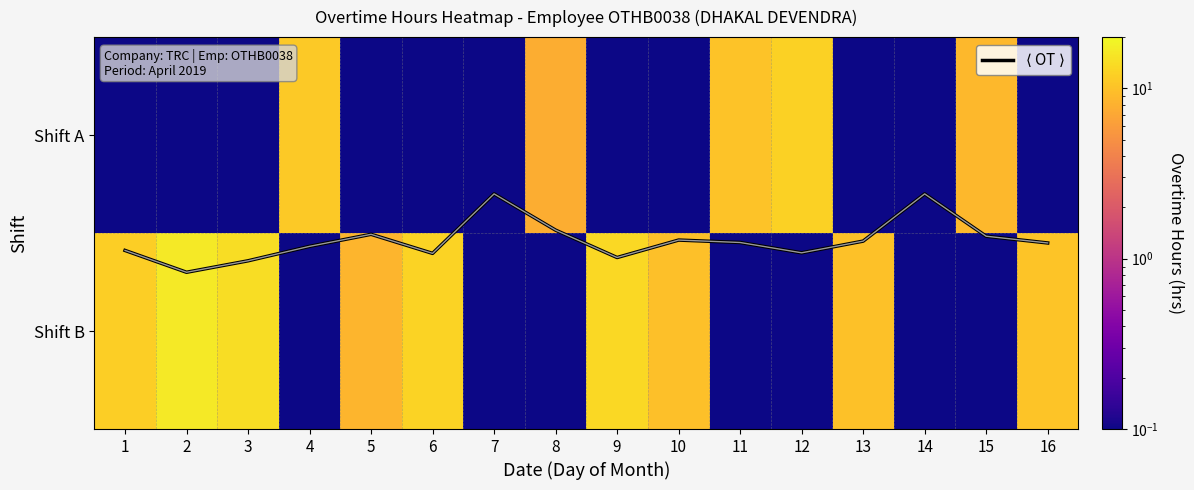

Is the value of $\langle$ OT $\rangle$ at 3 greater than the value of Shift A at 2?

Yes